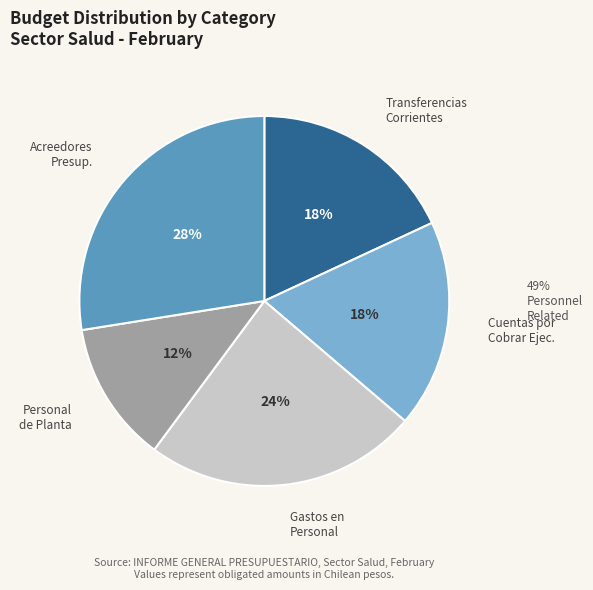

To the nearest percent, what is the average slice percentage?

20%